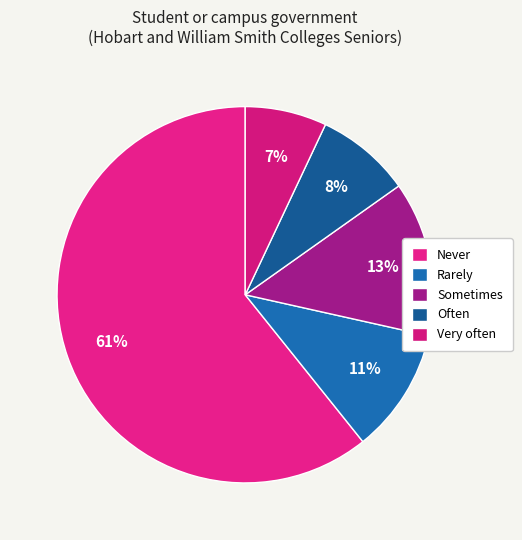

How many slices are in this pie chart?

5